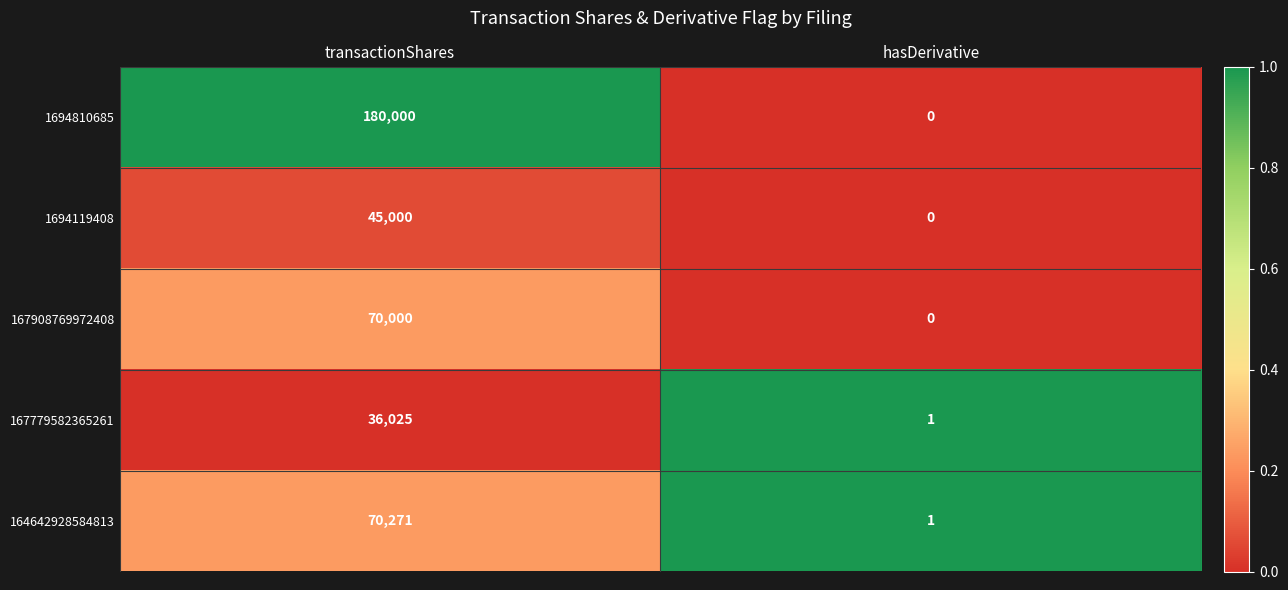

Which series has the largest range (max minus min)?

1694810685